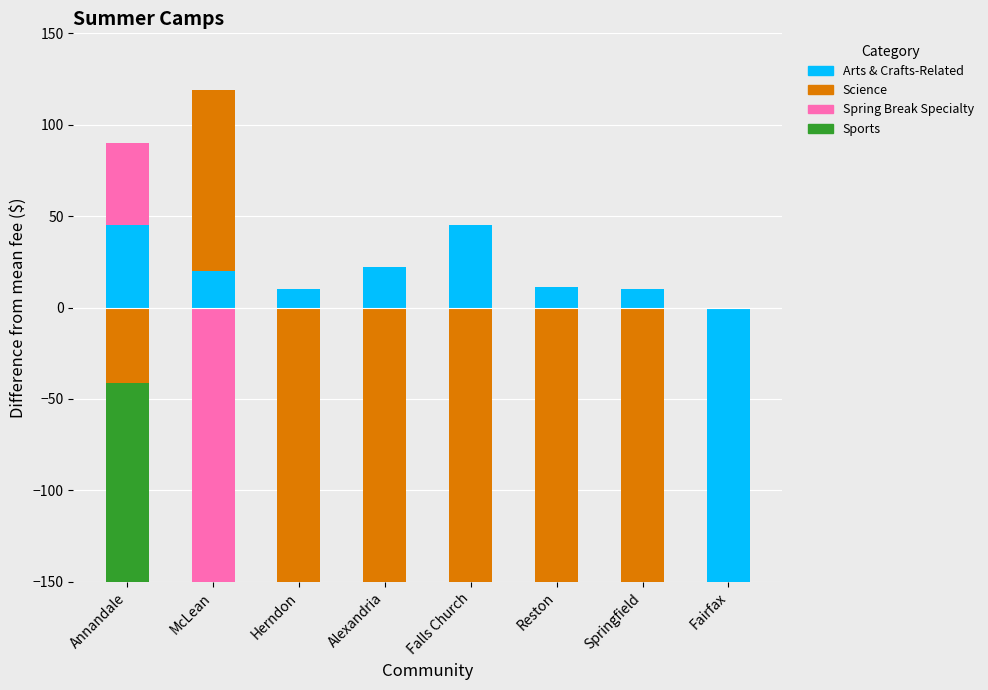

The Arts & Crafts-Related series shows 30 at McLean. True or false?

False